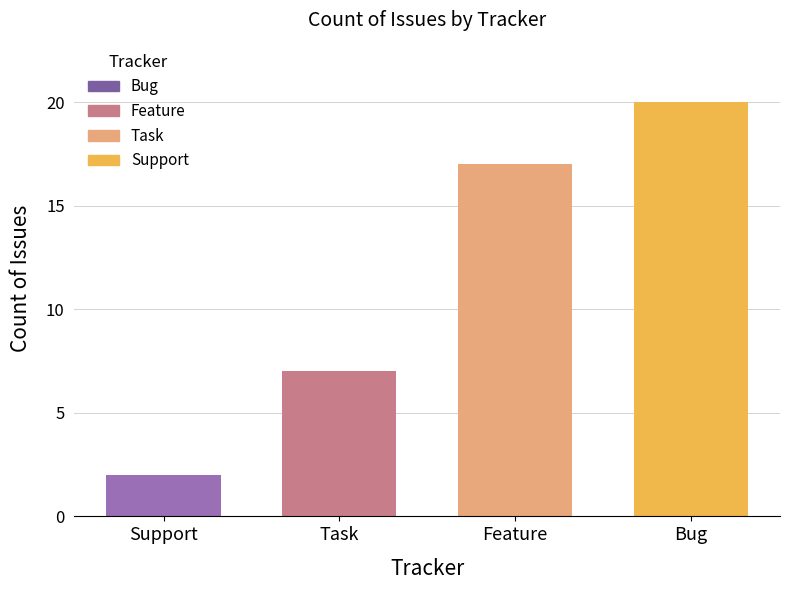

What is the label of the 1st bar from the right?

Bug